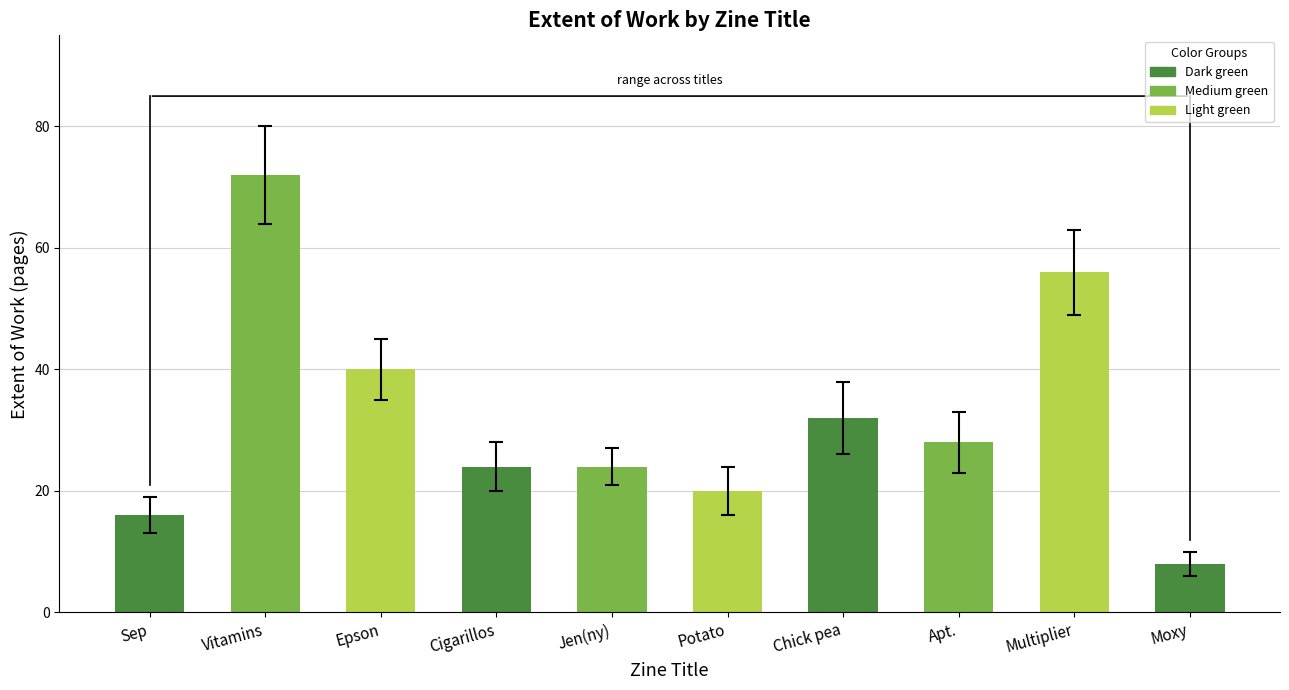

What is the average value?

32